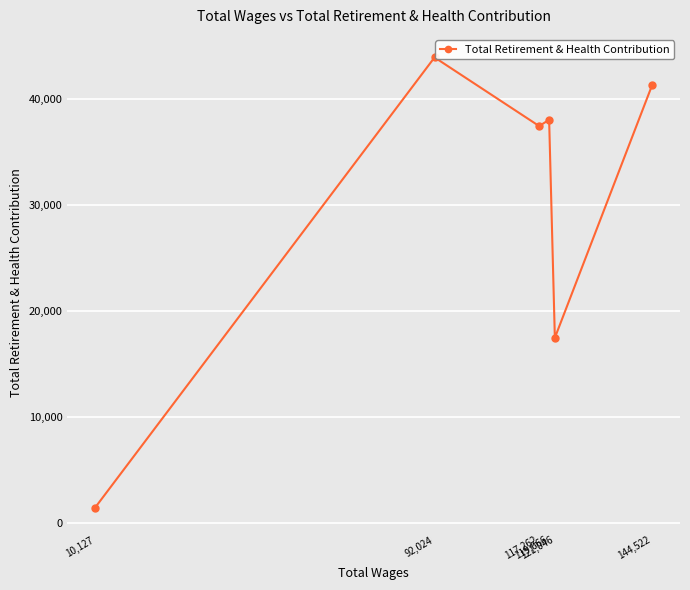

Which has a higher value, 117,262 or 144,522?

144,522